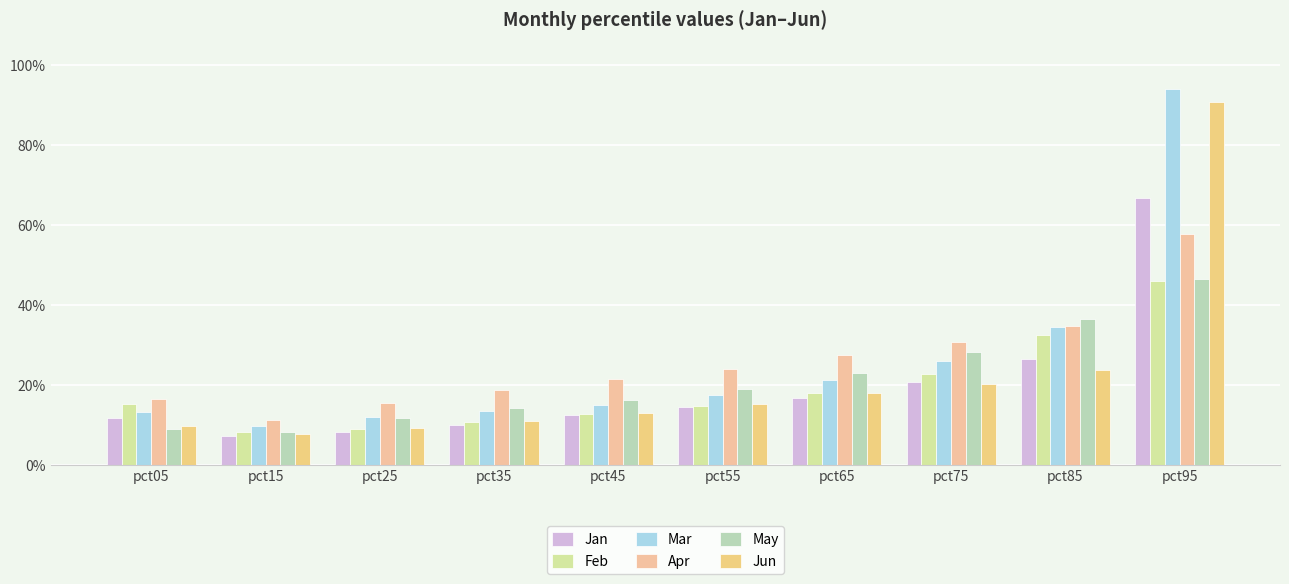

Which category has the highest value in the Feb series?

pct95